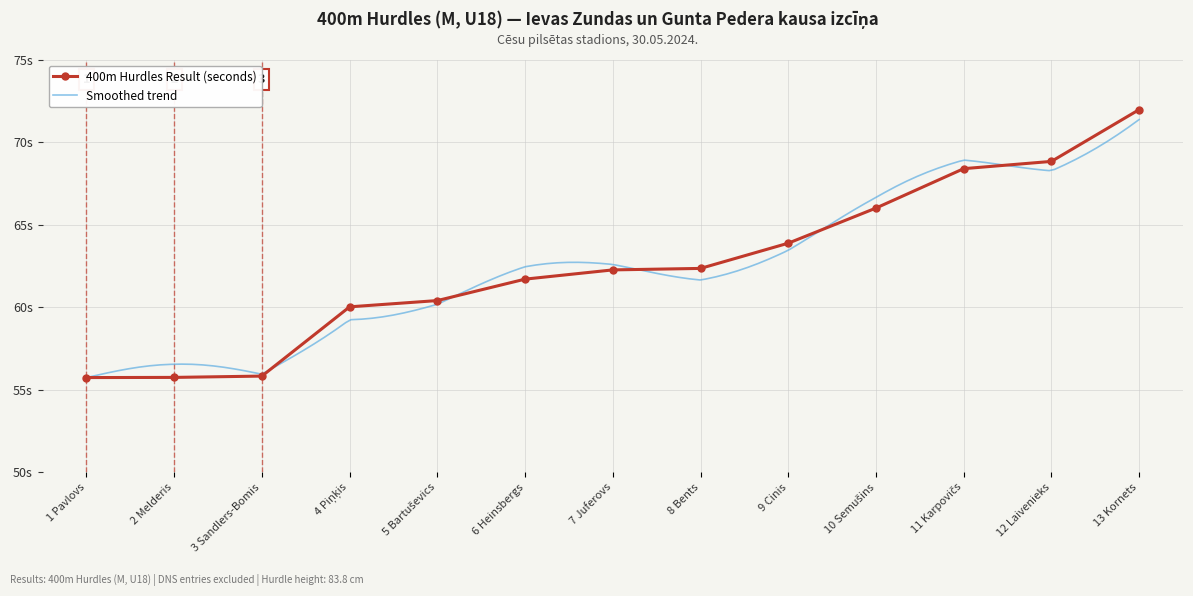

Where does the data first go above 62?

7 Juferovs